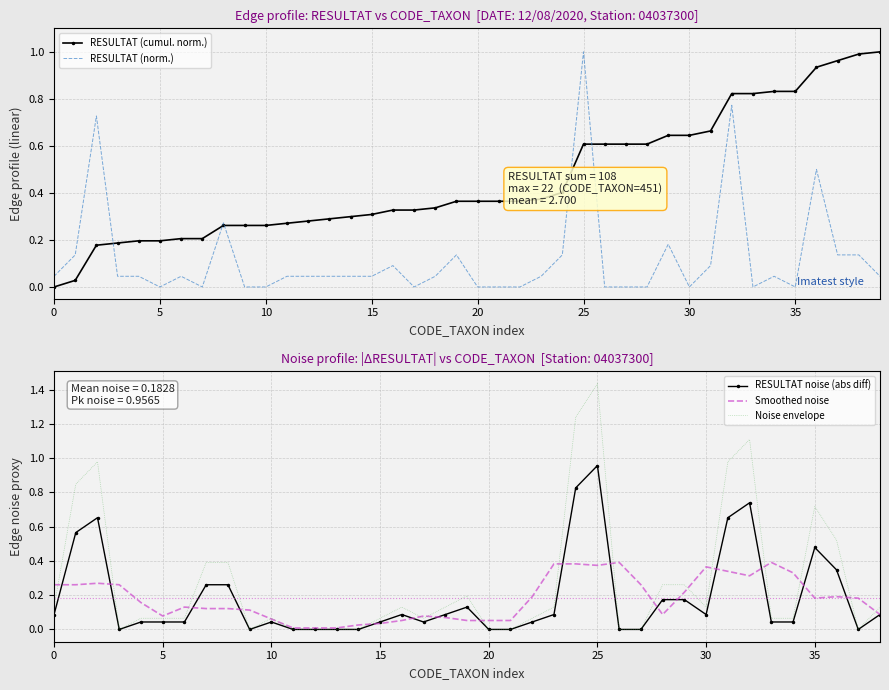

List the labels in order of value, largest first.

451, 556, 69, 620, 212, 491, 46, 322, 421, 623, 636, 312, 527, 26, 127, 150, 183, 231, 241, 268, 286, 292, 320, 400, 618, 650, 169, 190, 223, 228, 317, 328, 339, 399, 473, 481, 485, 502, 608, 619